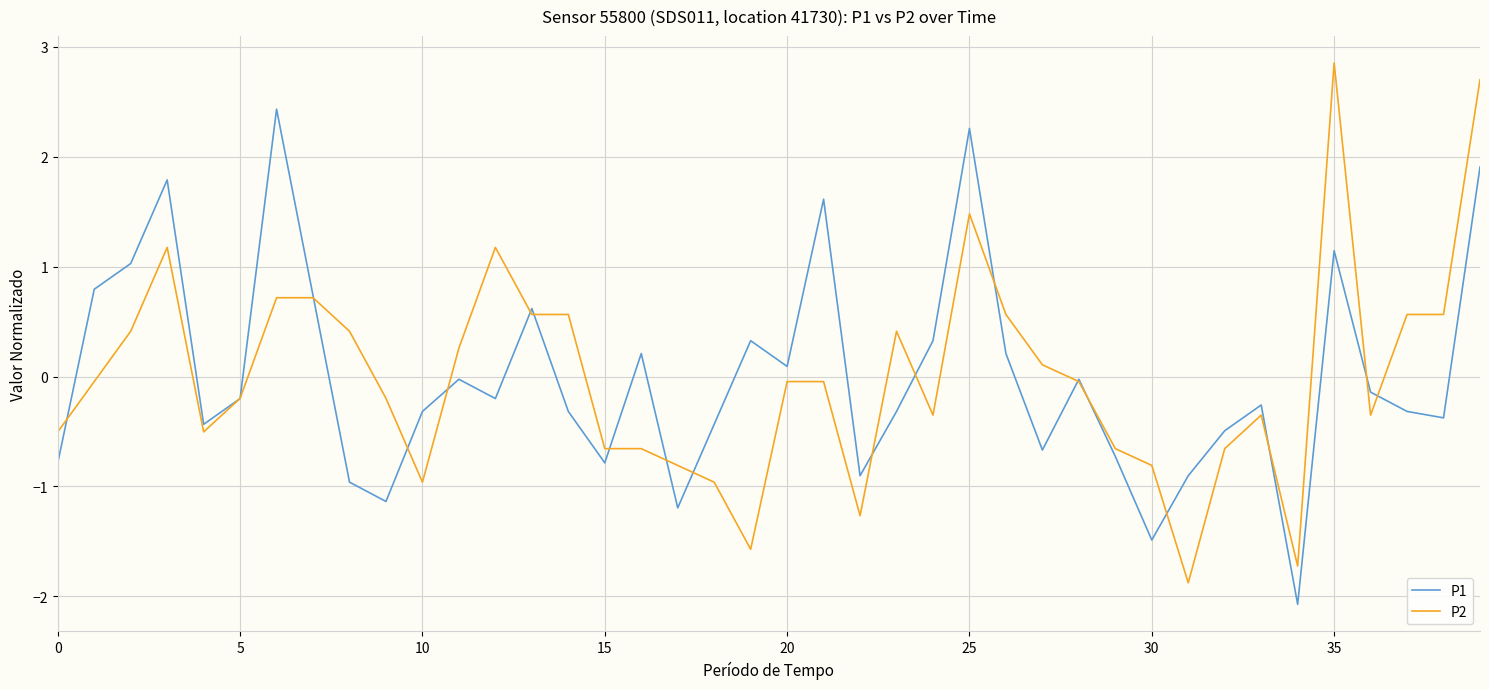

Rank the series by their maximum value, from lowest to highest.

P1, P2